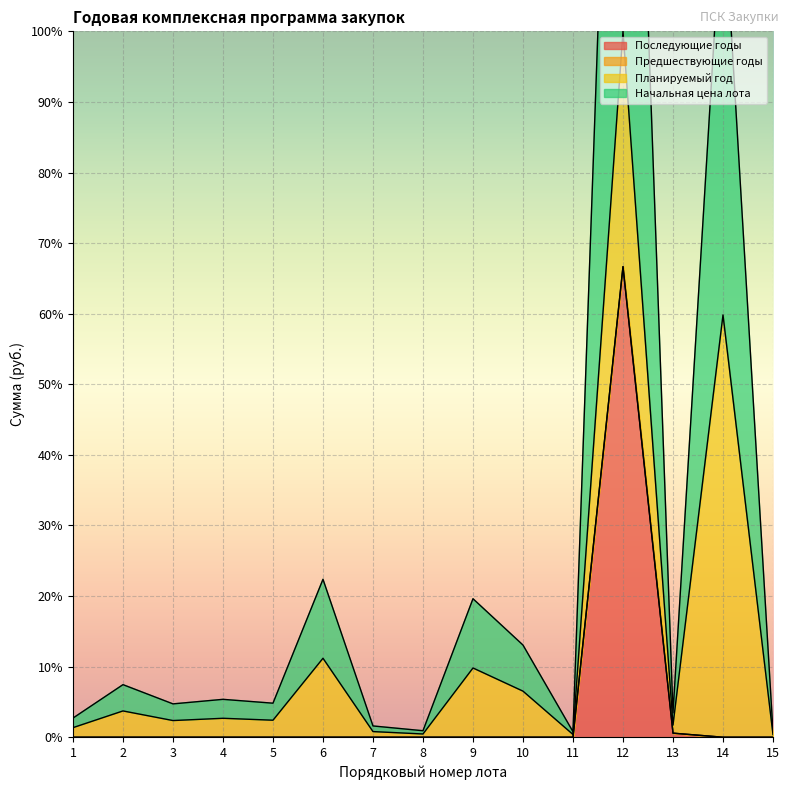

The Последующие годы series shows 0.0 at 9. True or false?

True